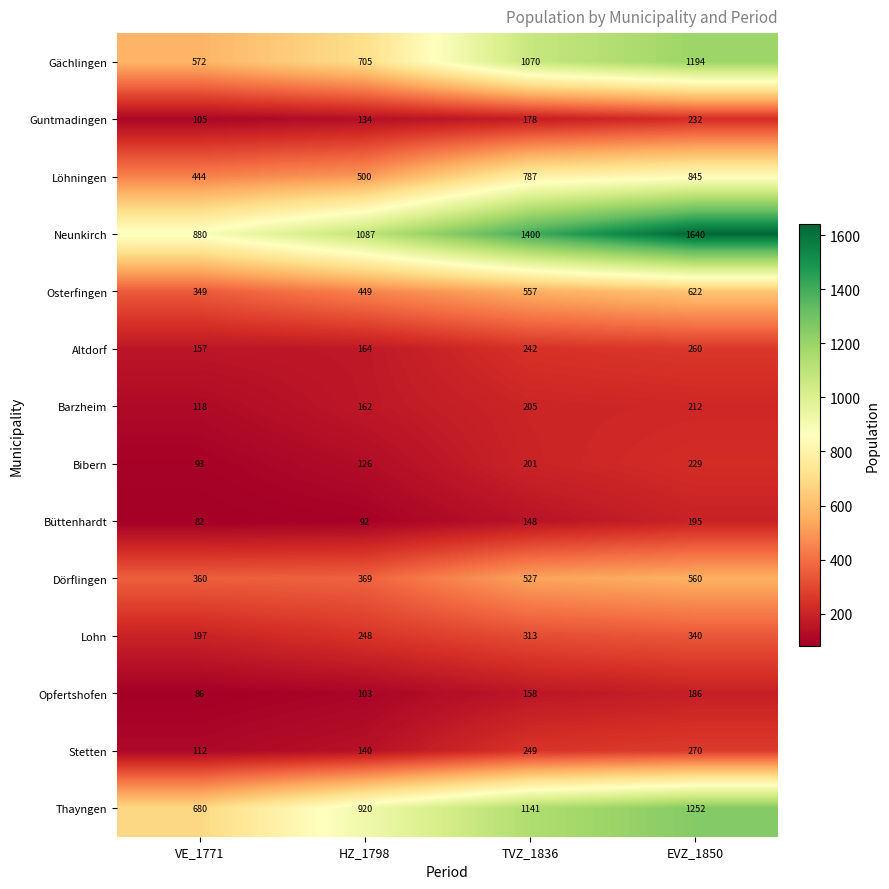

Count the Lohn values in the range 248 to 340.

3